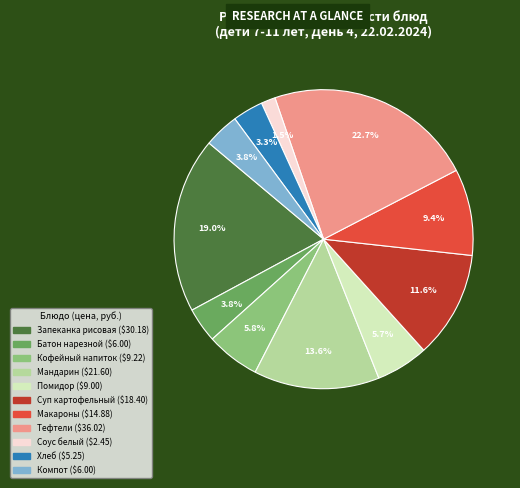

Is there a majority slice in this chart?

No